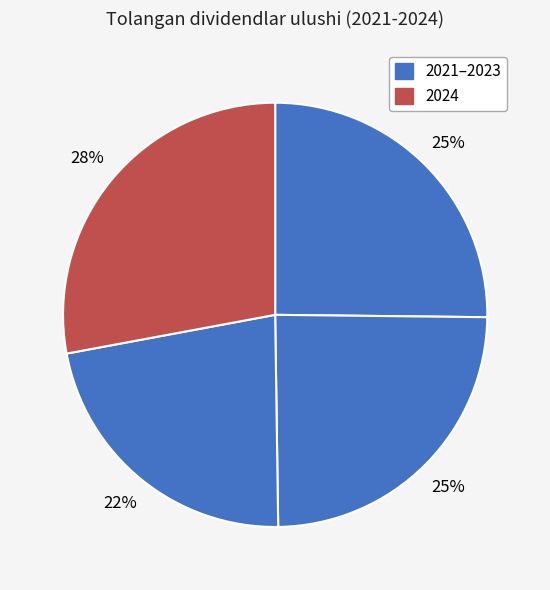

Count the number of slices in the pie.

4